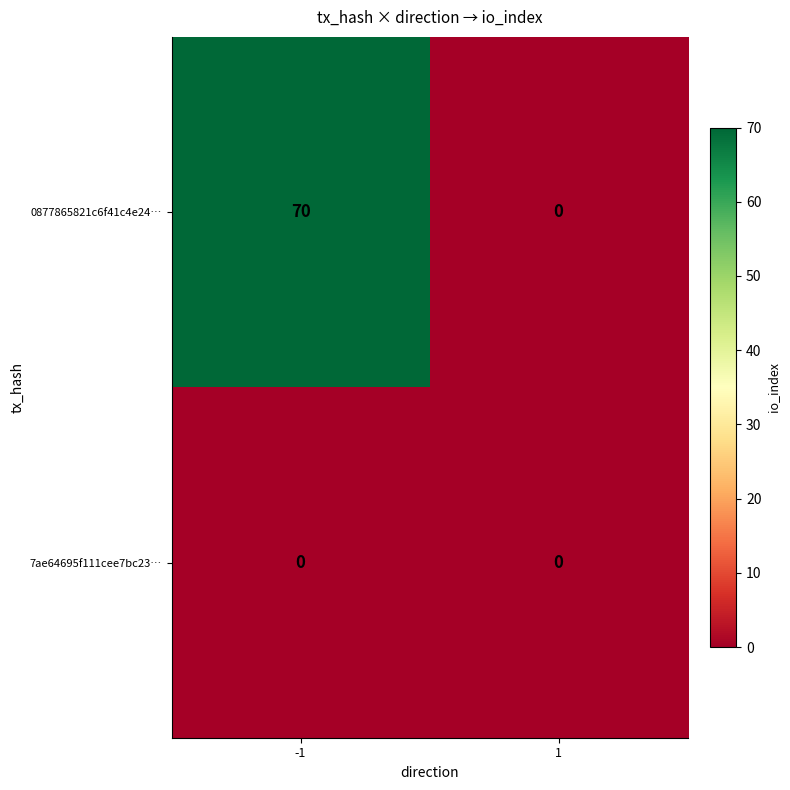

List the series in order of their peak value, lowest first.

7ae64695f111cee7bc23…, 0877865821c6f41c4e24…